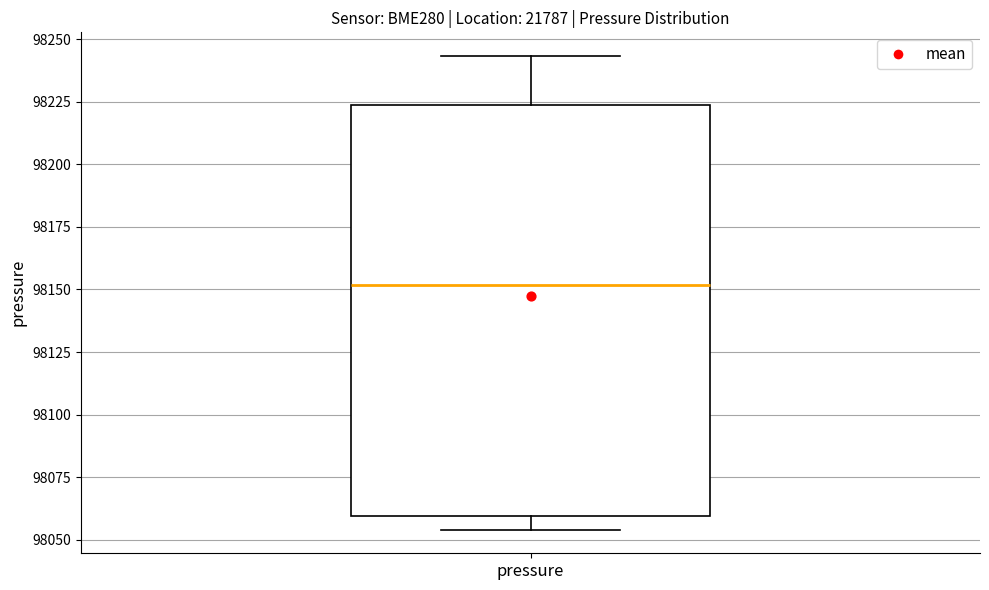

Read this box plot against the y-axis: the position of the median line, the range covered by the box, and the ends of both whiskers. The values are not printed on the chart, so give them approximately, as read against the axis.

median 98150, box 98060 to 98225, whiskers 98055 to 98245